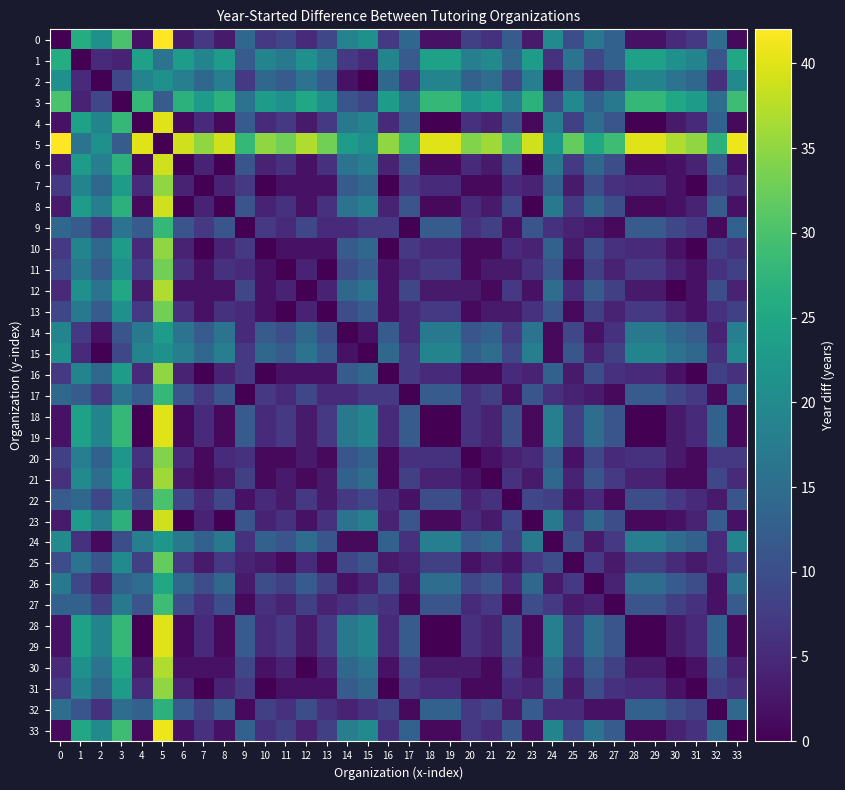

Reading right to left, transcribe all the data shown in this chart.

0: 33=1	32=15	31=7	30=5	29=2	28=2	27=13	26=17	25=10	24=20	23=3	22=12	21=6	20=8	19=2	18=2	17=14	16=7	15=21	14=19	13=9	12=5	11=9	10=7	9=14	8=3	7=7	6=3	5=42	4=2	3=30	2=21	1=26	0=0
1: 33=25	32=11	31=19	30=21	29=24	28=24	27=13	26=9	25=16	24=6	23=23	22=14	21=20	20=18	19=24	18=24	17=12	16=19	15=5	14=7	13=17	12=21	11=17	10=19	9=12	8=23	7=19	6=23	5=16	4=24	3=4	2=5	1=0	0=26
2: 33=20	32=6	31=14	30=16	29=19	28=19	27=8	26=4	25=11	24=1	23=18	22=9	21=15	20=13	19=19	18=19	17=7	16=14	15=0	14=2	13=12	12=16	11=12	10=14	9=7	8=18	7=14	6=18	5=21	4=19	3=9	2=0	1=5	0=21
3: 33=29	32=15	31=23	30=25	29=28	28=28	27=17	26=13	25=20	24=10	23=27	22=18	21=24	20=22	19=28	18=28	17=16	16=23	15=9	14=11	13=21	12=25	11=21	10=23	9=16	8=27	7=23	6=27	5=12	4=28	3=0	2=9	1=4	0=30
4: 33=1	32=13	31=5	30=3	29=0	28=0	27=11	26=15	25=8	24=18	23=1	22=10	21=4	20=6	19=0	18=0	17=12	16=5	15=19	14=17	13=7	12=3	11=7	10=5	9=12	8=1	7=5	6=1	5=40	4=0	3=28	2=19	1=24	0=2
5: 33=41	32=27	31=35	30=37	29=40	28=40	27=29	26=25	25=32	24=22	23=39	22=30	21=36	20=34	19=40	18=40	17=28	16=35	15=21	14=23	13=33	12=37	11=33	10=35	9=28	8=39	7=35	6=39	5=0	4=40	3=12	2=21	1=16	0=42
6: 33=2	32=12	31=4	30=2	29=1	28=1	27=10	26=14	25=7	24=17	23=0	22=9	21=3	20=5	19=1	18=1	17=11	16=4	15=18	14=16	13=6	12=2	11=6	10=4	9=11	8=0	7=4	6=0	5=39	4=1	3=27	2=18	1=23	0=3
7: 33=6	32=8	31=0	30=2	29=5	28=5	27=6	26=10	25=3	24=13	23=4	22=5	21=1	20=1	19=5	18=5	17=7	16=0	15=14	14=12	13=2	12=2	11=2	10=0	9=7	8=4	7=0	6=4	5=35	4=5	3=23	2=14	1=19	0=7
8: 33=2	32=12	31=4	30=2	29=1	28=1	27=10	26=14	25=7	24=17	23=0	22=9	21=3	20=5	19=1	18=1	17=11	16=4	15=18	14=16	13=6	12=2	11=6	10=4	9=11	8=0	7=4	6=0	5=39	4=1	3=27	2=18	1=23	0=3
9: 33=13	32=1	31=7	30=9	29=12	28=12	27=1	26=3	25=4	24=6	23=11	22=2	21=8	20=6	19=12	18=12	17=0	16=7	15=7	14=5	13=5	12=9	11=5	10=7	9=0	8=11	7=7	6=11	5=28	4=12	3=16	2=7	1=12	0=14
10: 33=6	32=8	31=0	30=2	29=5	28=5	27=6	26=10	25=3	24=13	23=4	22=5	21=1	20=1	19=5	18=5	17=7	16=0	15=14	14=12	13=2	12=2	11=2	10=0	9=7	8=4	7=0	6=4	5=35	4=5	3=23	2=14	1=19	0=7
11: 33=8	32=6	31=2	30=4	29=7	28=7	27=4	26=8	25=1	24=11	23=6	22=3	21=3	20=1	19=7	18=7	17=5	16=2	15=12	14=10	13=0	12=4	11=0	10=2	9=5	8=6	7=2	6=6	5=33	4=7	3=21	2=12	1=17	0=9
12: 33=4	32=10	31=2	30=0	29=3	28=3	27=8	26=12	25=5	24=15	23=2	22=7	21=1	20=3	19=3	18=3	17=9	16=2	15=16	14=14	13=4	12=0	11=4	10=2	9=9	8=2	7=2	6=2	5=37	4=3	3=25	2=16	1=21	0=5
13: 33=8	32=6	31=2	30=4	29=7	28=7	27=4	26=8	25=1	24=11	23=6	22=3	21=3	20=1	19=7	18=7	17=5	16=2	15=12	14=10	13=0	12=4	11=0	10=2	9=5	8=6	7=2	6=6	5=33	4=7	3=21	2=12	1=17	0=9
14: 33=18	32=4	31=12	30=14	29=17	28=17	27=6	26=2	25=9	24=1	23=16	22=7	21=13	20=11	19=17	18=17	17=5	16=12	15=2	14=0	13=10	12=14	11=10	10=12	9=5	8=16	7=12	6=16	5=23	4=17	3=11	2=2	1=7	0=19
15: 33=20	32=6	31=14	30=16	29=19	28=19	27=8	26=4	25=11	24=1	23=18	22=9	21=15	20=13	19=19	18=19	17=7	16=14	15=0	14=2	13=12	12=16	11=12	10=14	9=7	8=18	7=14	6=18	5=21	4=19	3=9	2=0	1=5	0=21
16: 33=6	32=8	31=0	30=2	29=5	28=5	27=6	26=10	25=3	24=13	23=4	22=5	21=1	20=1	19=5	18=5	17=7	16=0	15=14	14=12	13=2	12=2	11=2	10=0	9=7	8=4	7=0	6=4	5=35	4=5	3=23	2=14	1=19	0=7
17: 33=13	32=1	31=7	30=9	29=12	28=12	27=1	26=3	25=4	24=6	23=11	22=2	21=8	20=6	19=12	18=12	17=0	16=7	15=7	14=5	13=5	12=9	11=5	10=7	9=0	8=11	7=7	6=11	5=28	4=12	3=16	2=7	1=12	0=14
18: 33=1	32=13	31=5	30=3	29=0	28=0	27=11	26=15	25=8	24=18	23=1	22=10	21=4	20=6	19=0	18=0	17=12	16=5	15=19	14=17	13=7	12=3	11=7	10=5	9=12	8=1	7=5	6=1	5=40	4=0	3=28	2=19	1=24	0=2
19: 33=1	32=13	31=5	30=3	29=0	28=0	27=11	26=15	25=8	24=18	23=1	22=10	21=4	20=6	19=0	18=0	17=12	16=5	15=19	14=17	13=7	12=3	11=7	10=5	9=12	8=1	7=5	6=1	5=40	4=0	3=28	2=19	1=24	0=2
20: 33=7	32=7	31=1	30=3	29=6	28=6	27=5	26=9	25=2	24=12	23=5	22=4	21=2	20=0	19=6	18=6	17=6	16=1	15=13	14=11	13=1	12=3	11=1	10=1	9=6	8=5	7=1	6=5	5=34	4=6	3=22	2=13	1=18	0=8
21: 33=5	32=9	31=1	30=1	29=4	28=4	27=7	26=11	25=4	24=14	23=3	22=6	21=0	20=2	19=4	18=4	17=8	16=1	15=15	14=13	13=3	12=1	11=3	10=1	9=8	8=3	7=1	6=3	5=36	4=4	3=24	2=15	1=20	0=6
22: 33=11	32=3	31=5	30=7	29=10	28=10	27=1	26=5	25=2	24=8	23=9	22=0	21=6	20=4	19=10	18=10	17=2	16=5	15=9	14=7	13=3	12=7	11=3	10=5	9=2	8=9	7=5	6=9	5=30	4=10	3=18	2=9	1=14	0=12
23: 33=2	32=12	31=4	30=2	29=1	28=1	27=10	26=14	25=7	24=17	23=0	22=9	21=3	20=5	19=1	18=1	17=11	16=4	15=18	14=16	13=6	12=2	11=6	10=4	9=11	8=0	7=4	6=0	5=39	4=1	3=27	2=18	1=23	0=3
24: 33=19	32=5	31=13	30=15	29=18	28=18	27=7	26=3	25=10	24=0	23=17	22=8	21=14	20=12	19=18	18=18	17=6	16=13	15=1	14=1	13=11	12=15	11=11	10=13	9=6	8=17	7=13	6=17	5=22	4=18	3=10	2=1	1=6	0=20
25: 33=9	32=5	31=3	30=5	29=8	28=8	27=3	26=7	25=0	24=10	23=7	22=2	21=4	20=2	19=8	18=8	17=4	16=3	15=11	14=9	13=1	12=5	11=1	10=3	9=4	8=7	7=3	6=7	5=32	4=8	3=20	2=11	1=16	0=10
26: 33=16	32=2	31=10	30=12	29=15	28=15	27=4	26=0	25=7	24=3	23=14	22=5	21=11	20=9	19=15	18=15	17=3	16=10	15=4	14=2	13=8	12=12	11=8	10=10	9=3	8=14	7=10	6=14	5=25	4=15	3=13	2=4	1=9	0=17
27: 33=12	32=2	31=6	30=8	29=11	28=11	27=0	26=4	25=3	24=7	23=10	22=1	21=7	20=5	19=11	18=11	17=1	16=6	15=8	14=6	13=4	12=8	11=4	10=6	9=1	8=10	7=6	6=10	5=29	4=11	3=17	2=8	1=13	0=13
28: 33=1	32=13	31=5	30=3	29=0	28=0	27=11	26=15	25=8	24=18	23=1	22=10	21=4	20=6	19=0	18=0	17=12	16=5	15=19	14=17	13=7	12=3	11=7	10=5	9=12	8=1	7=5	6=1	5=40	4=0	3=28	2=19	1=24	0=2
29: 33=1	32=13	31=5	30=3	29=0	28=0	27=11	26=15	25=8	24=18	23=1	22=10	21=4	20=6	19=0	18=0	17=12	16=5	15=19	14=17	13=7	12=3	11=7	10=5	9=12	8=1	7=5	6=1	5=40	4=0	3=28	2=19	1=24	0=2
30: 33=4	32=10	31=2	30=0	29=3	28=3	27=8	26=12	25=5	24=15	23=2	22=7	21=1	20=3	19=3	18=3	17=9	16=2	15=16	14=14	13=4	12=0	11=4	10=2	9=9	8=2	7=2	6=2	5=37	4=3	3=25	2=16	1=21	0=5
31: 33=6	32=8	31=0	30=2	29=5	28=5	27=6	26=10	25=3	24=13	23=4	22=5	21=1	20=1	19=5	18=5	17=7	16=0	15=14	14=12	13=2	12=2	11=2	10=0	9=7	8=4	7=0	6=4	5=35	4=5	3=23	2=14	1=19	0=7
32: 33=14	32=0	31=8	30=10	29=13	28=13	27=2	26=2	25=5	24=5	23=12	22=3	21=9	20=7	19=13	18=13	17=1	16=8	15=6	14=4	13=6	12=10	11=6	10=8	9=1	8=12	7=8	6=12	5=27	4=13	3=15	2=6	1=11	0=15
33: 33=0	32=14	31=6	30=4	29=1	28=1	27=12	26=16	25=9	24=19	23=2	22=11	21=5	20=7	19=1	18=1	17=13	16=6	15=20	14=18	13=8	12=4	11=8	10=6	9=13	8=2	7=6	6=2	5=41	4=1	3=29	2=20	1=25	0=1